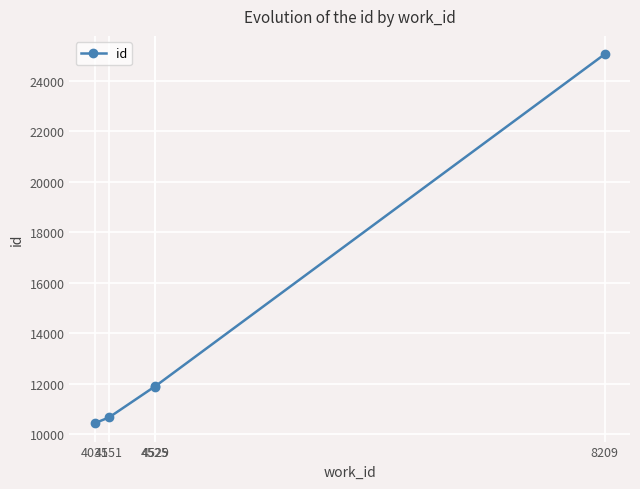

What is the greatest value displayed?

25042